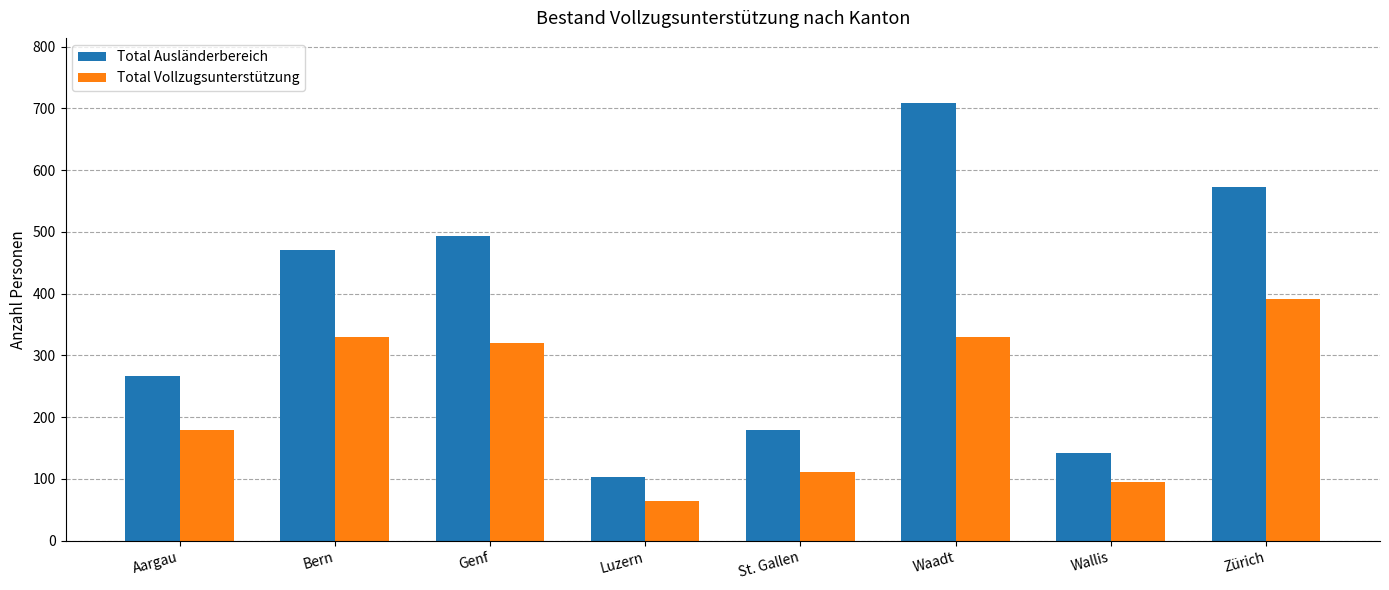

What is the difference between the highest and lowest values at Wallis?

47